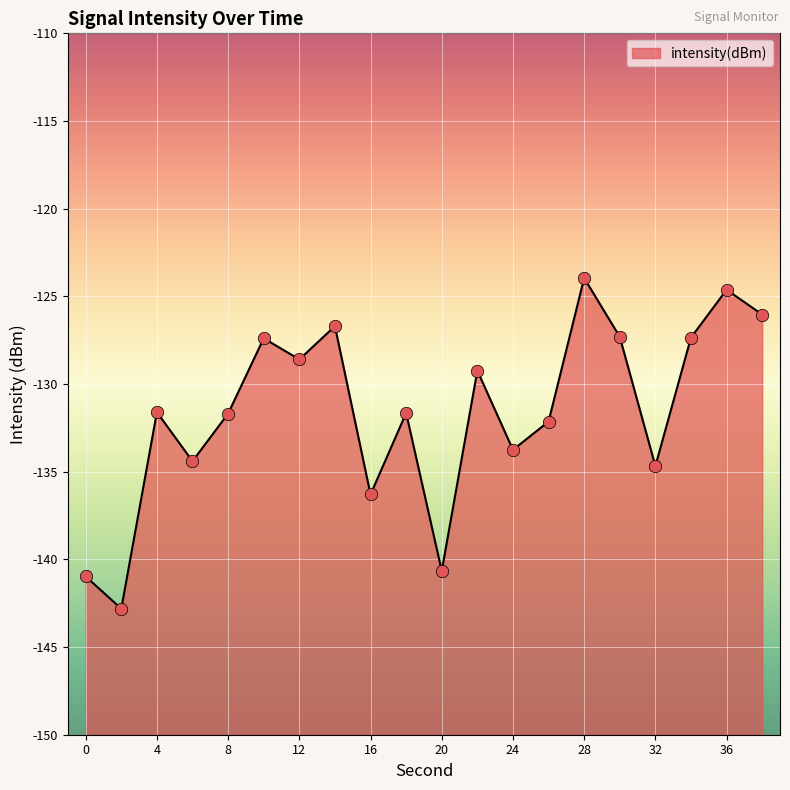

What is the change in value from 0 to 38?

+14.9